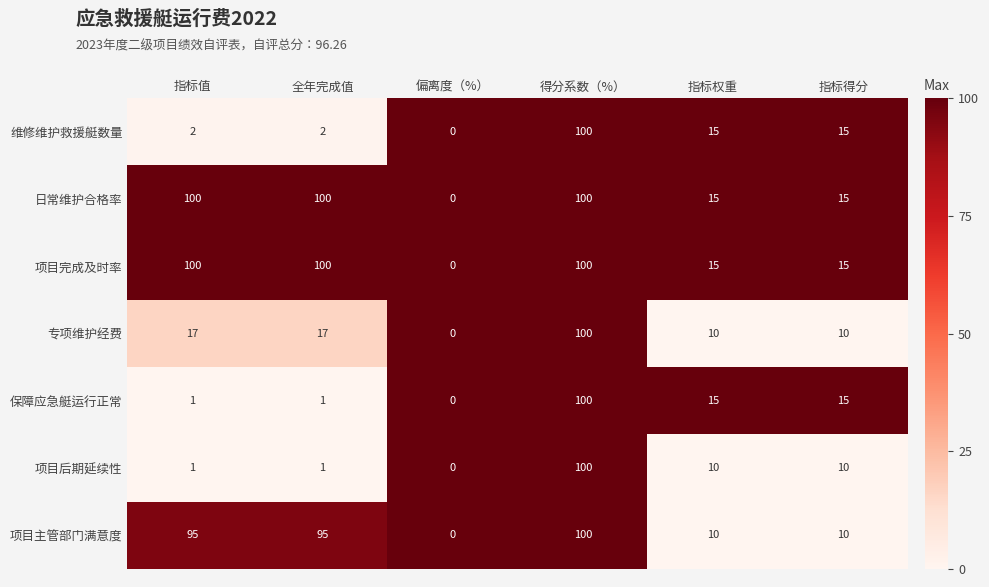

What is the spread (max minus min) of values at 全年完成值?

99